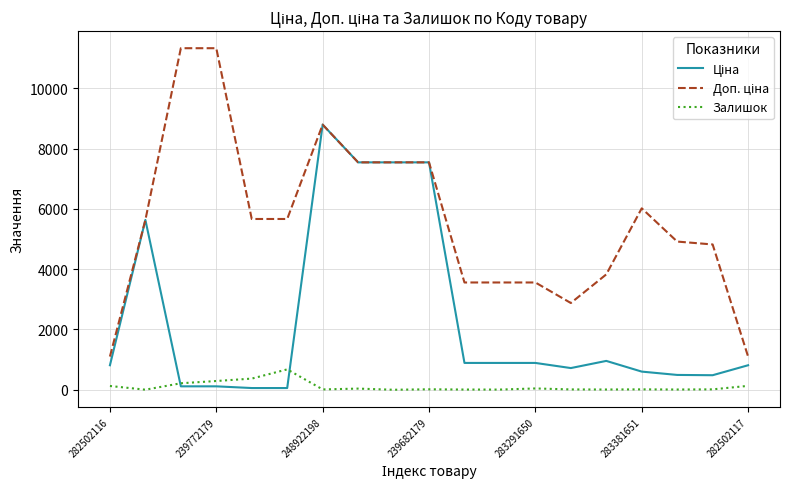

What is the greatest value displayed?

11334.0